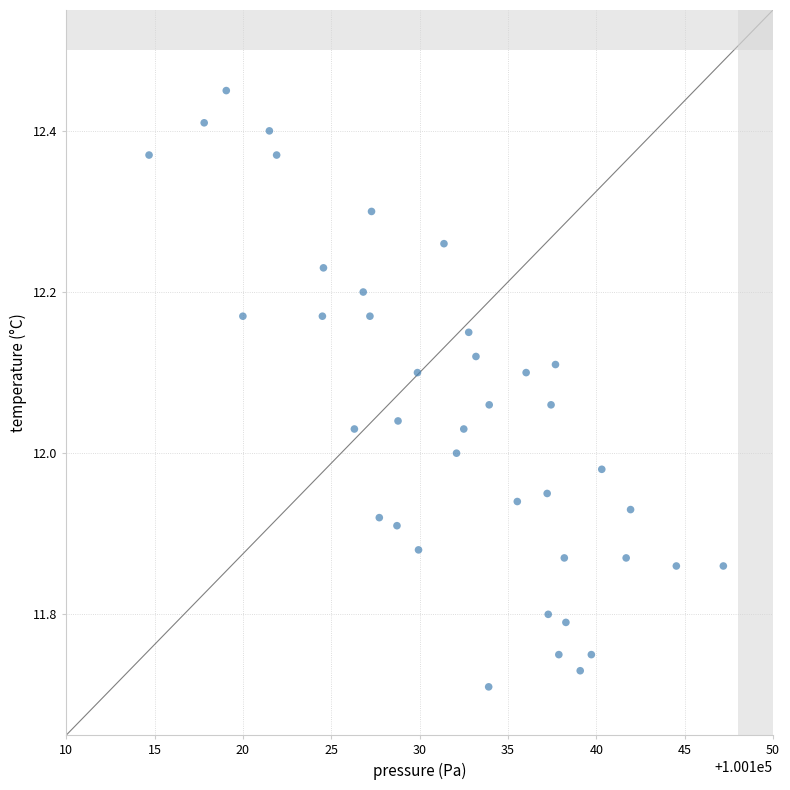

What is the range of Y values (max minus min)?

0.7